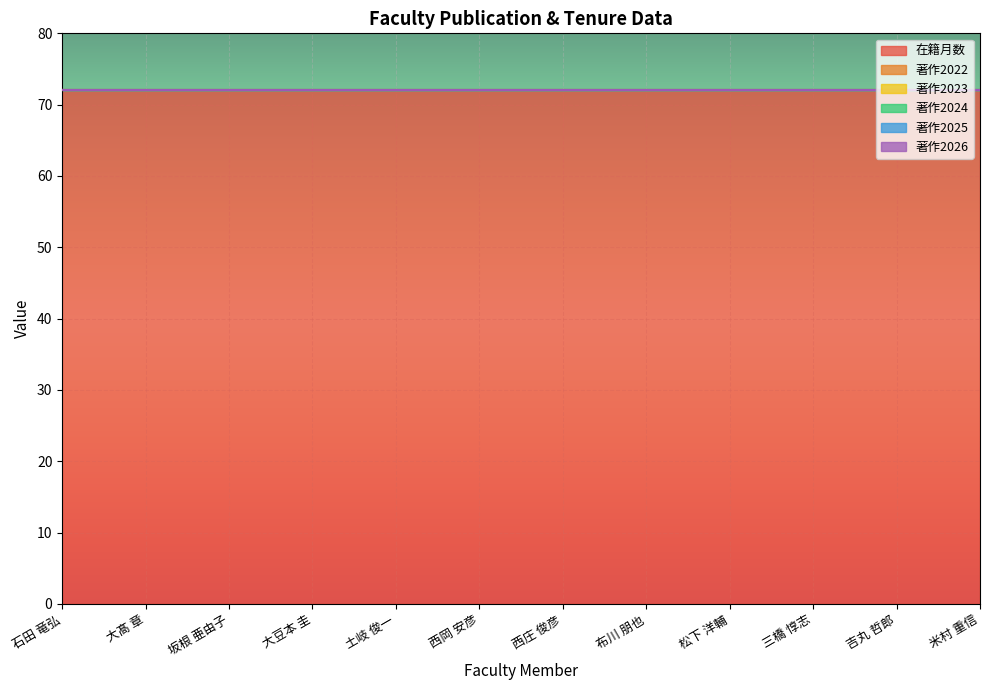

The value of 著作2024 at 三橋 惇志 is 0. True or false?

True